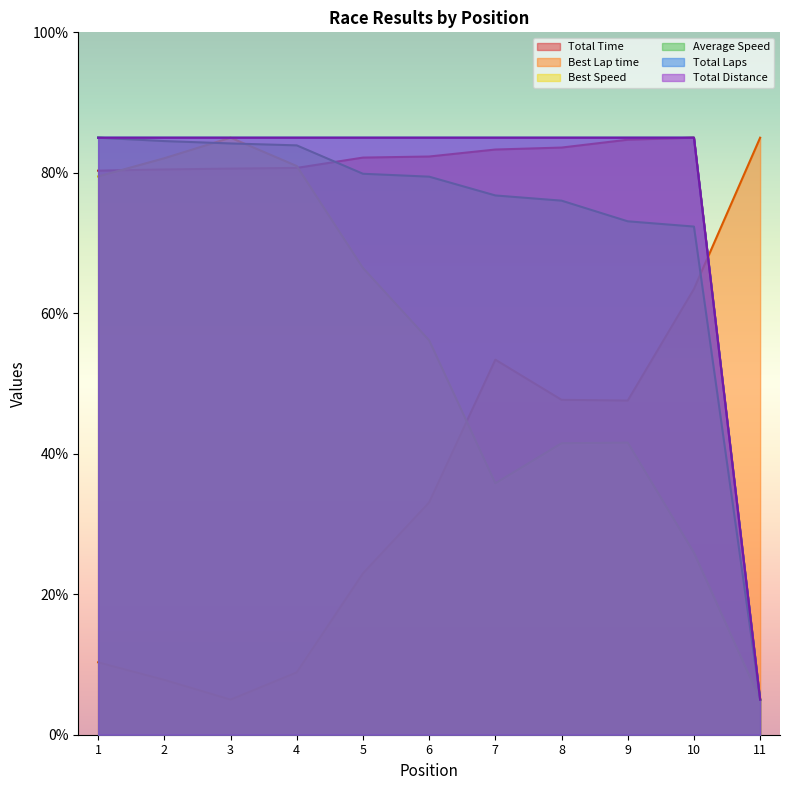

True or false: Total Time has more than 1 points higher than both neighbors.

False